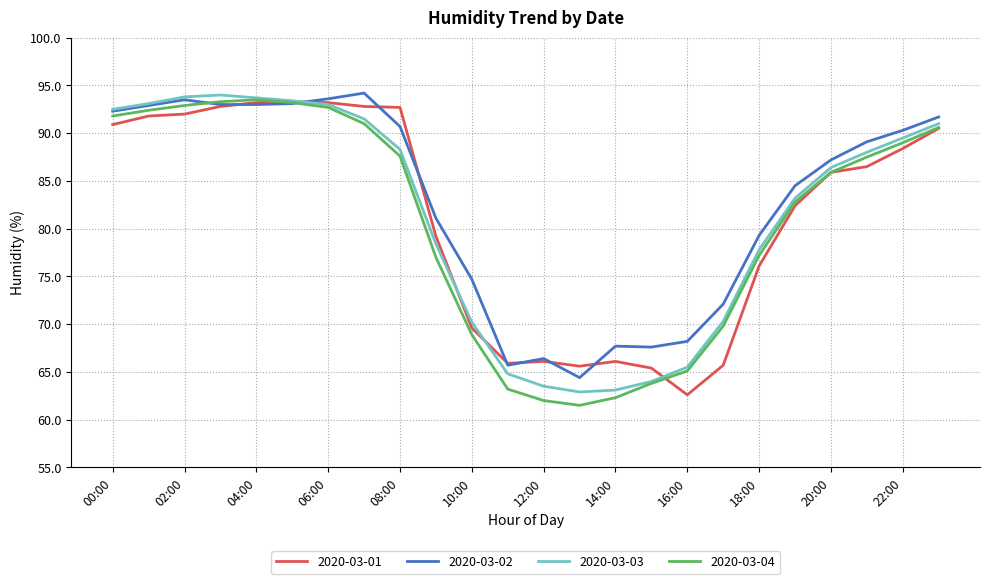

What is the maximum value for 2020-03-01?

93.3